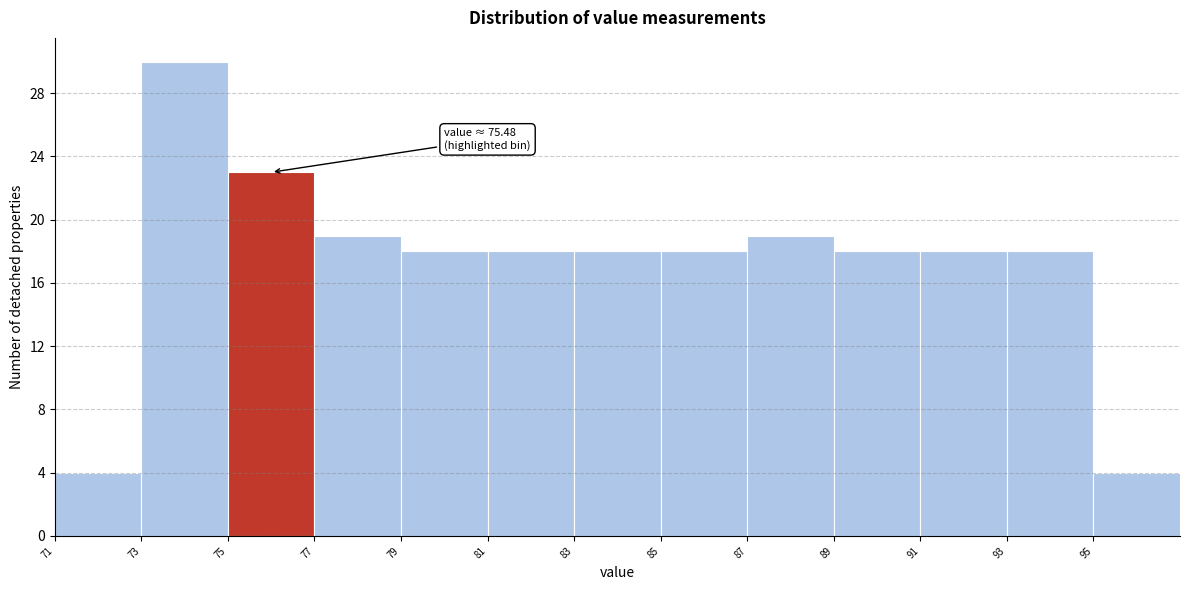

Which range on the x-axis has the tallest bar?

73 to 75